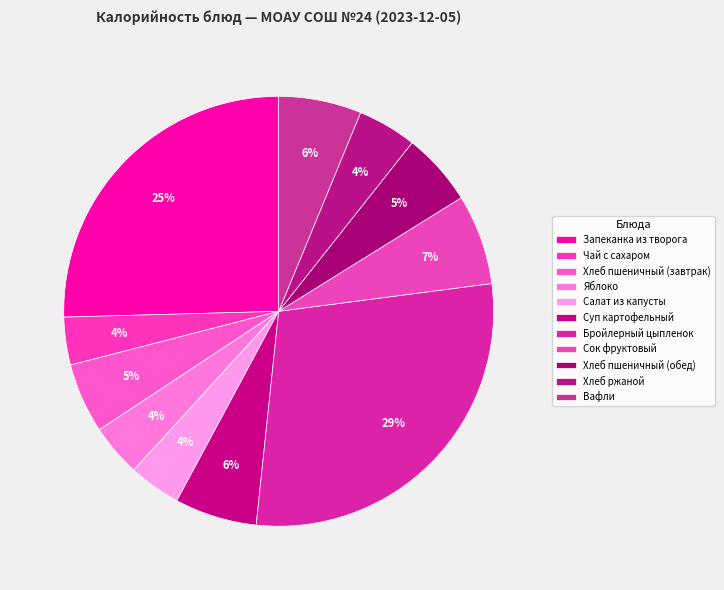

How many segments does this pie chart have?

11